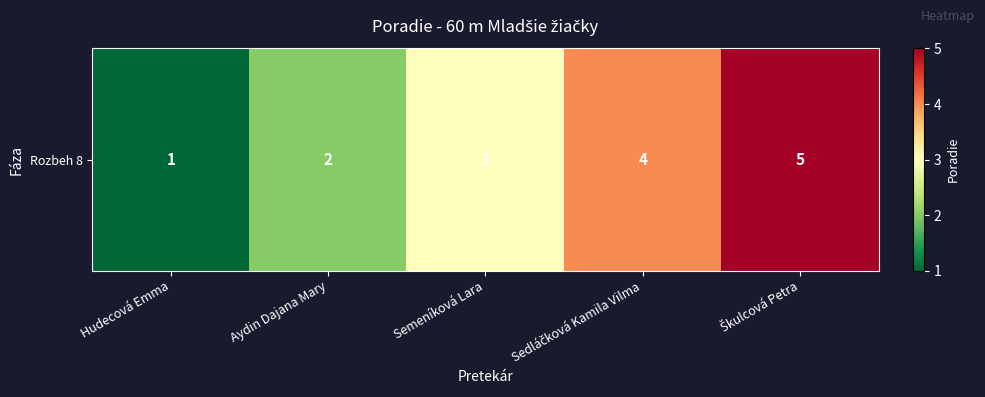

Count the values in the range 2 to 4.

3